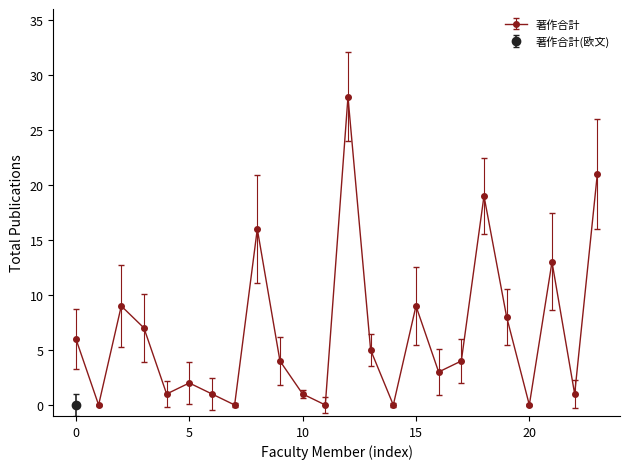

How many points are higher than both their immediate neighbors (excluding endpoints)?

7